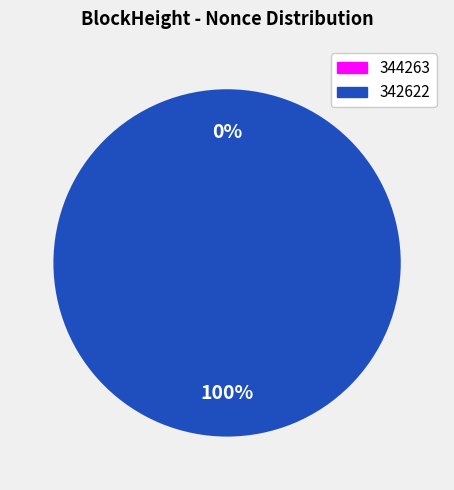

To the nearest percent, what is the difference between the largest and smallest slice percentages?

100%